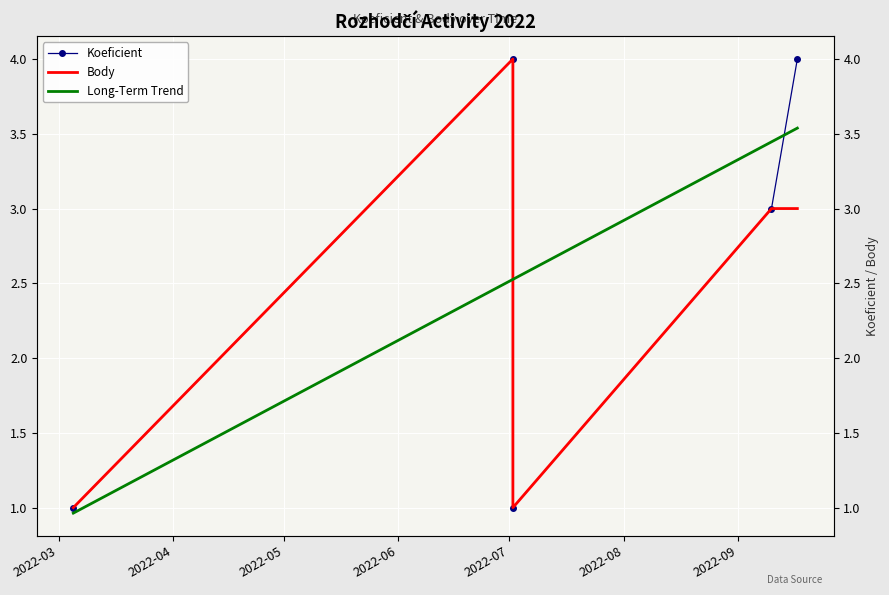

Reading left to right, what are all the values shown in this chart?

Koeficient: 1	4	1	3	4
Body: 1	4	1	3	3